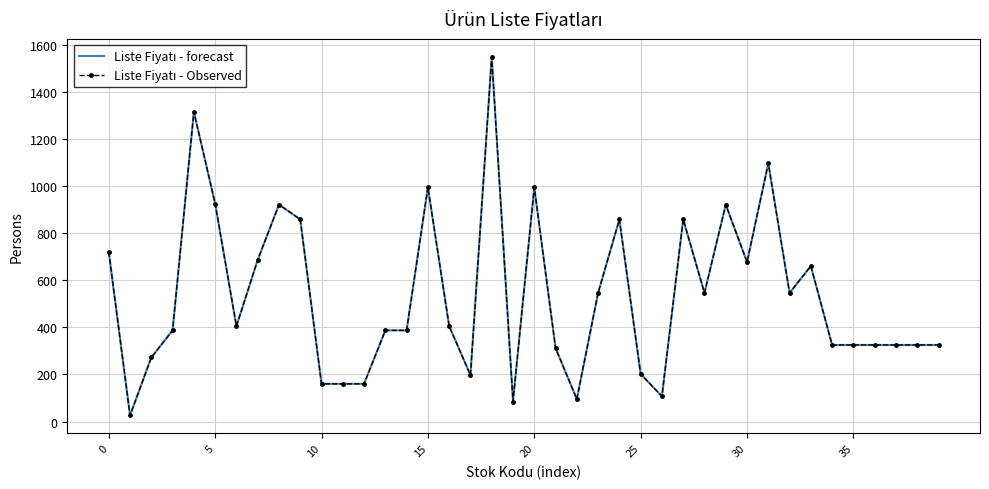

Which series has the largest range (max minus min)?

Liste Fiyatı - forecast